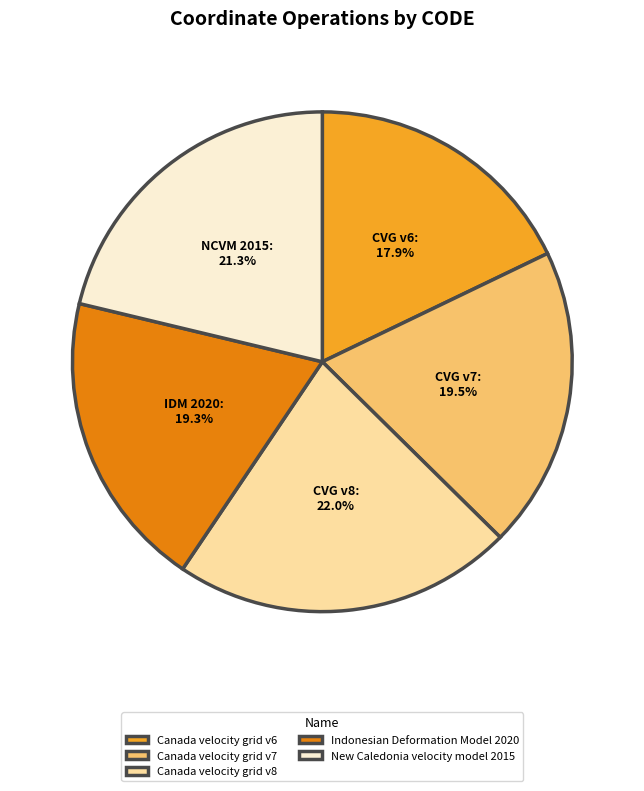

To the nearest percent, what is the difference between the Canada velocity grid v6 and Canada velocity grid v8 slice percentages?

4%